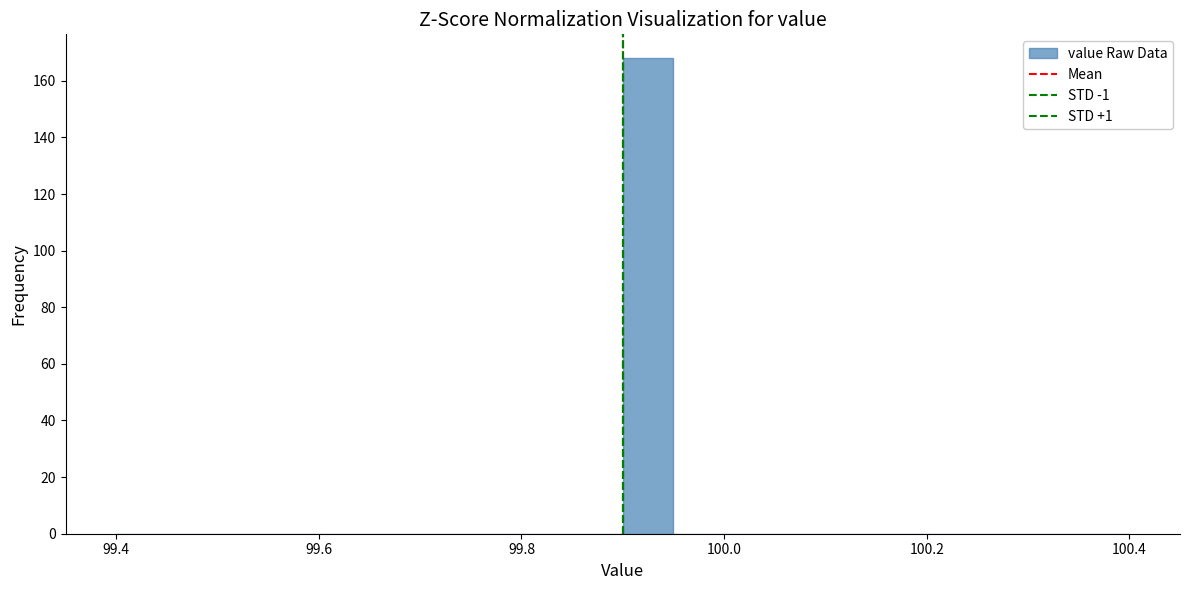

Around what value on the x-axis is the tallest bar? Give the approximate position of its centre, as read against the axis.

99.92